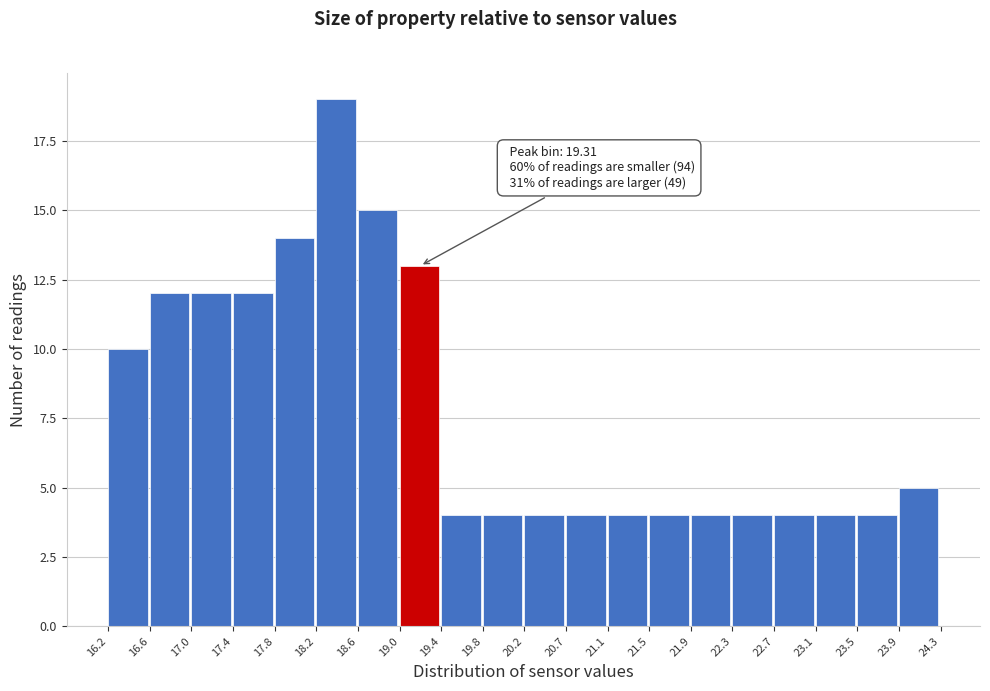

Over which range of the x-axis is the bar tallest?

18.2 to 18.6